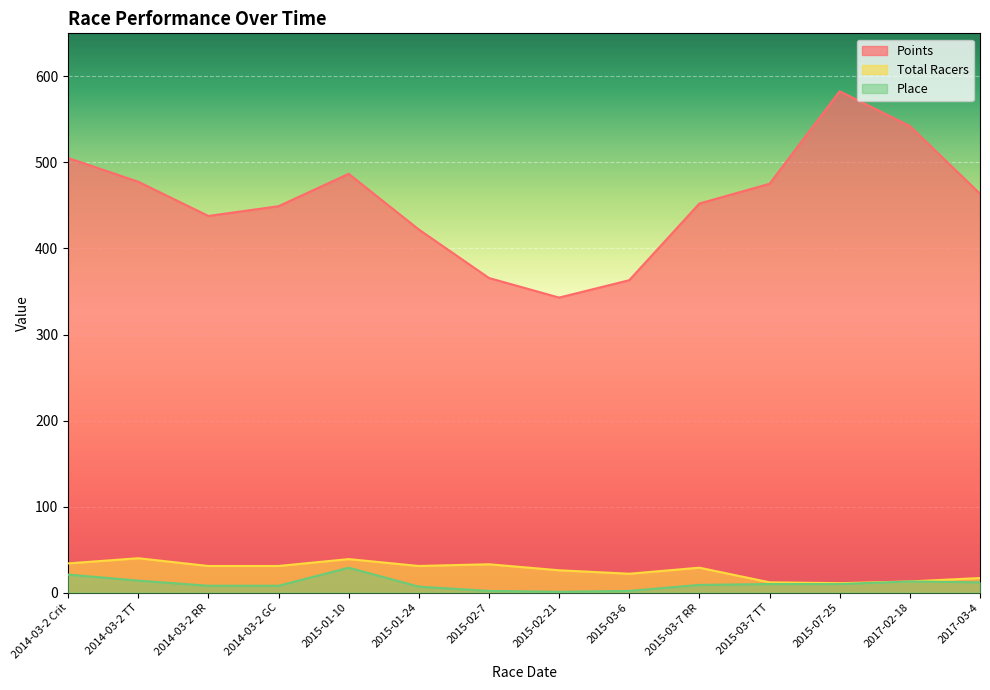

True or false: Total Racers and Place cross at least once.

False